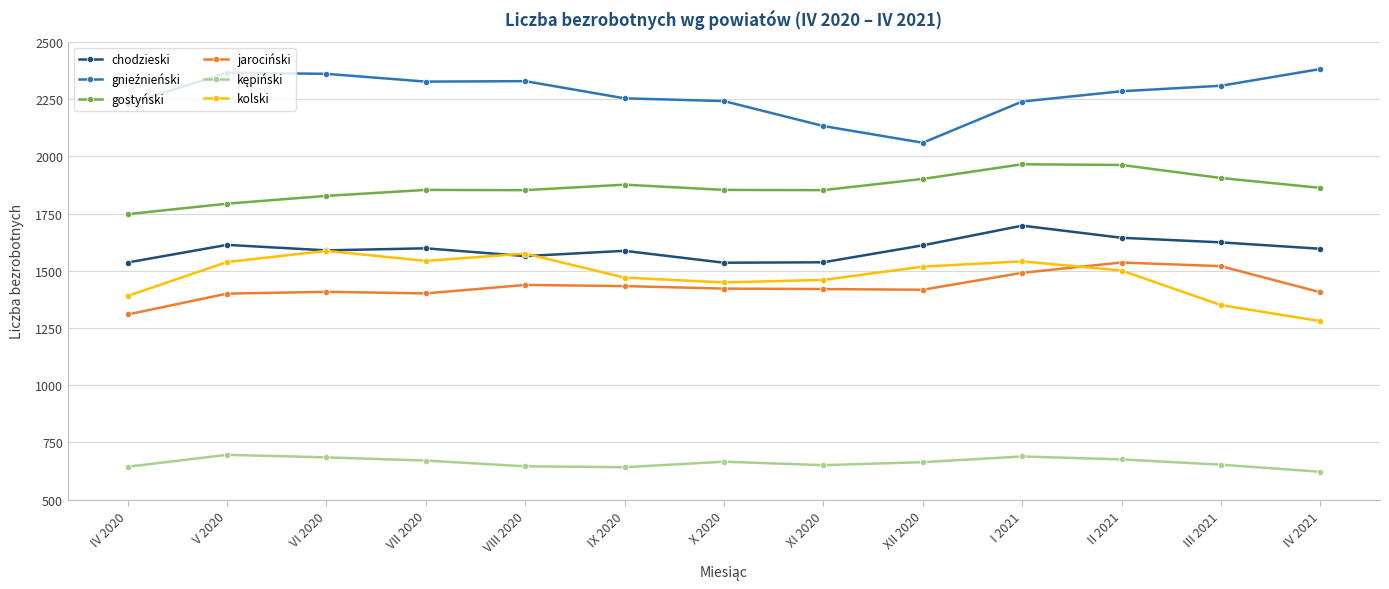

True or false: gostyński has a value of 1853 at X 2020.

True